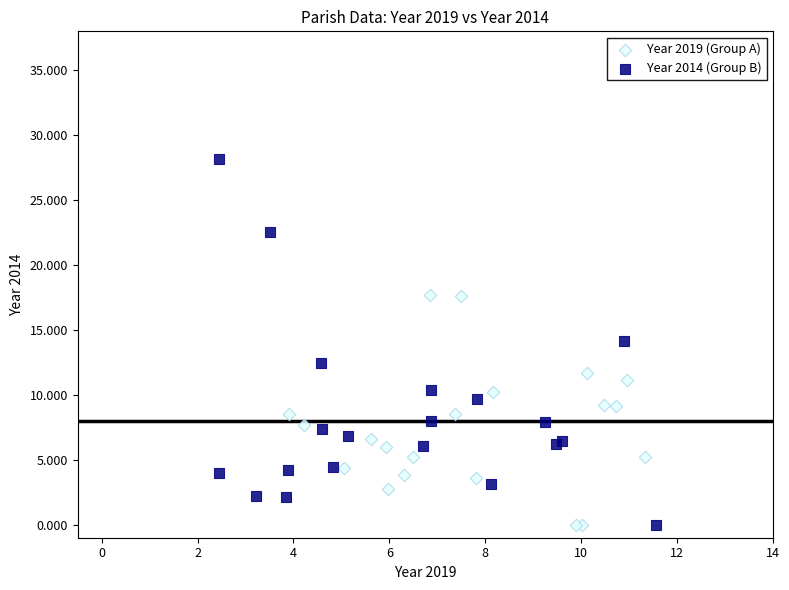

Which series has the widest spread of Y values?

Year 2014 (Group B)